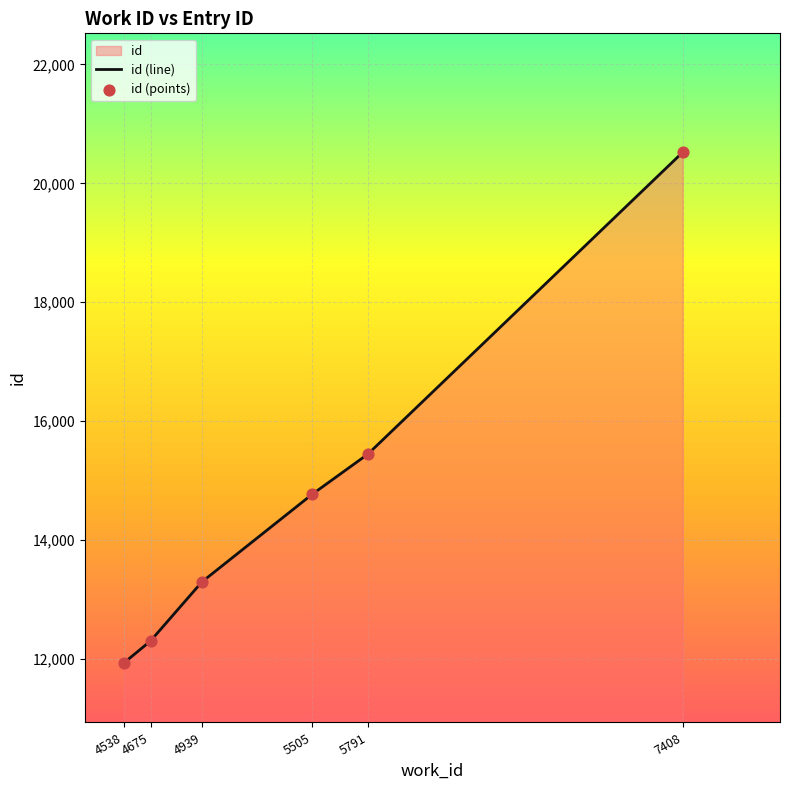

Is the value of id (line) at 4939 greater than the value of id (points) at 5791?

No